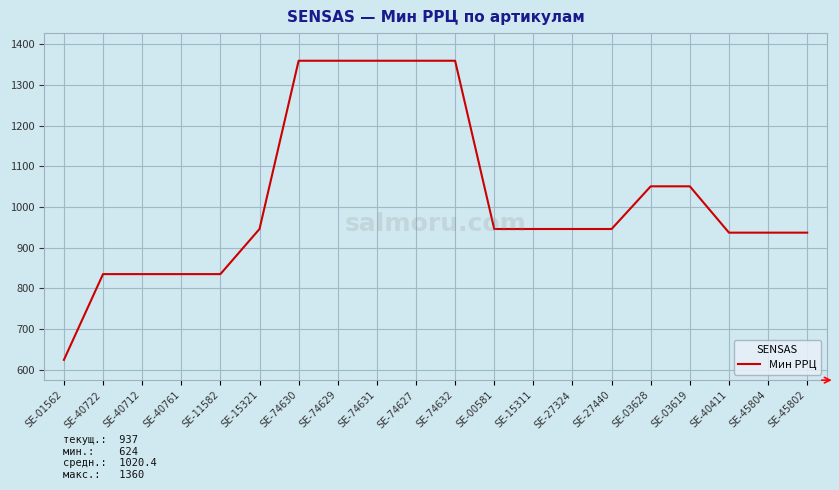

The value at SE-27440 is 946. True or false?

True